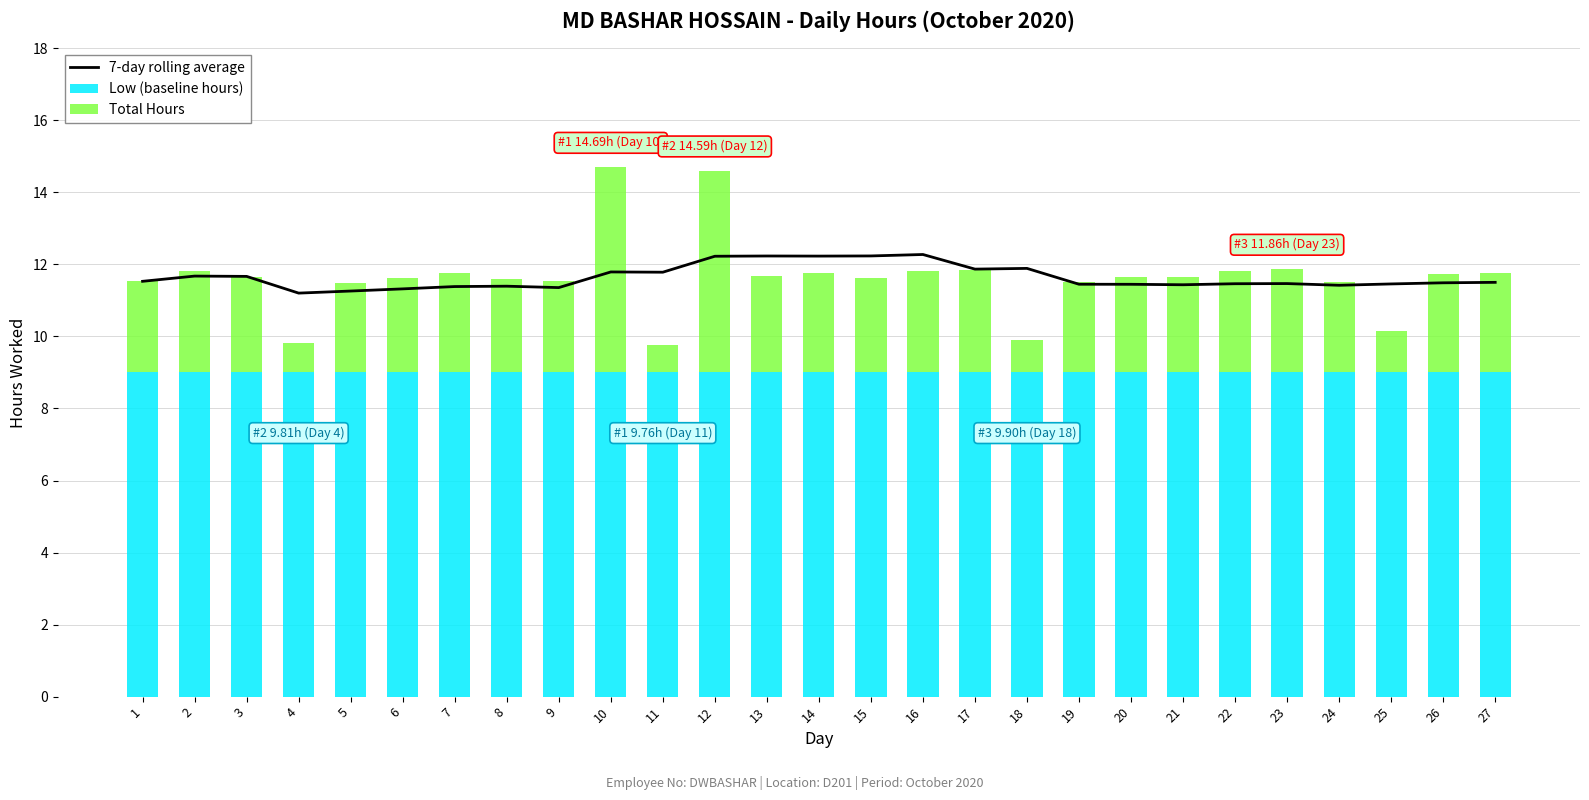

Which series has the largest total across all categories?

7-day rolling average